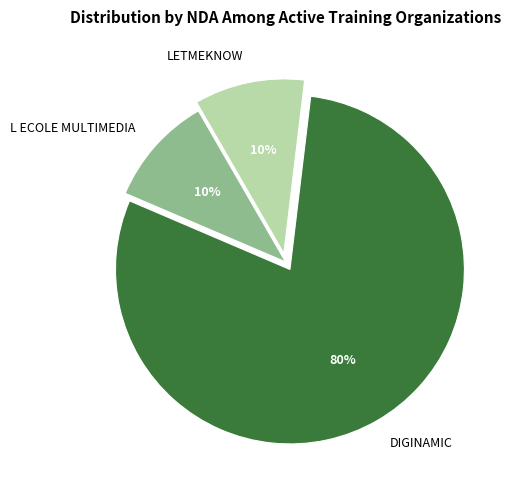

Is it true that LETMEKNOW is 22% of the pie?

False